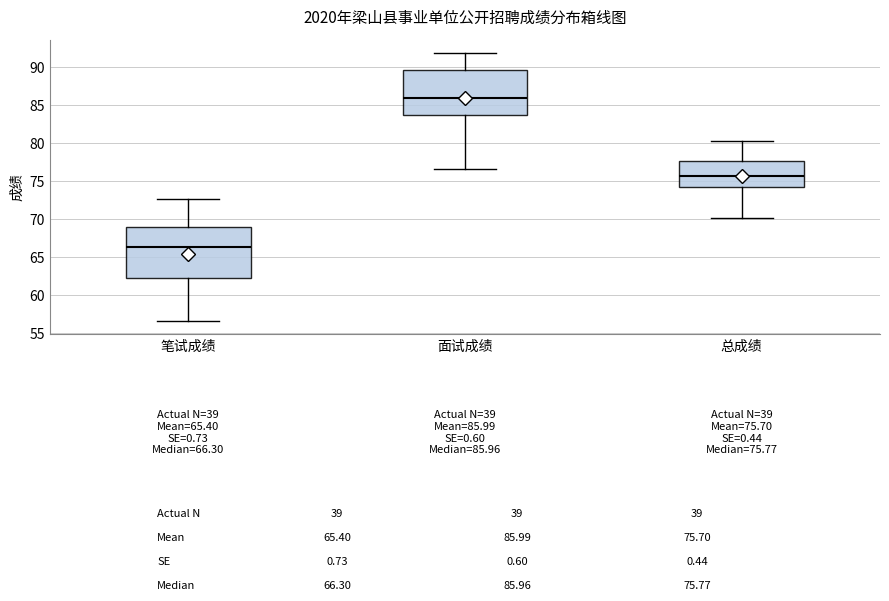

Which box's median line is the lowest?

笔试成绩